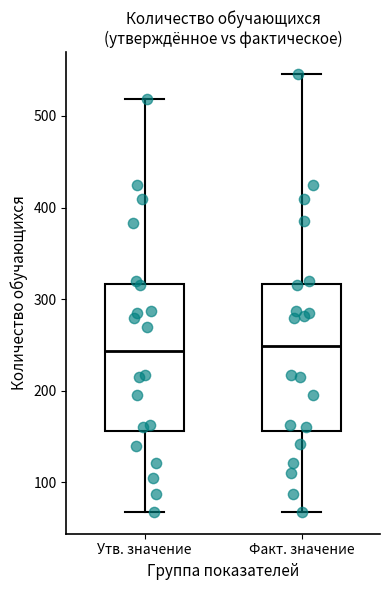

Reading left to right, transcribe this box plot: for each box, give where its median line is, the range the box spans, and where its two whiskers end, as read against the y-axis. The values are not printed on the chart, so give them approximately, as read against the axis.

Утв. значение: median 240, box 160 to 320, whiskers 70 to 520
Факт. значение: median 250, box 160 to 320, whiskers 70 to 550